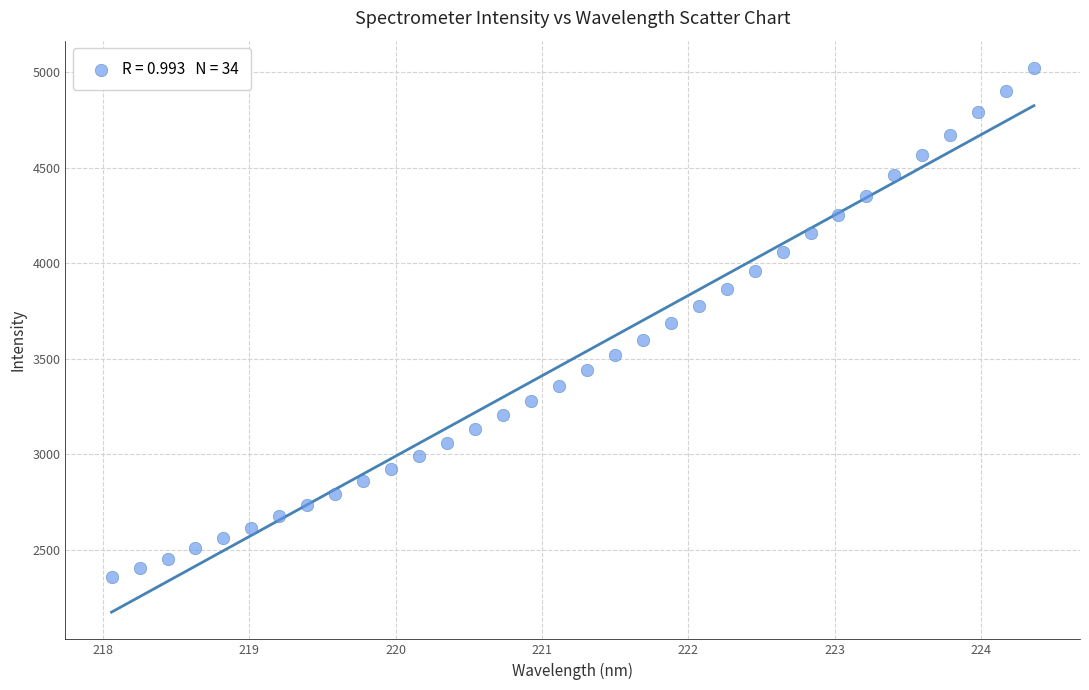

What is the range of X values (max minus min)?

6.3